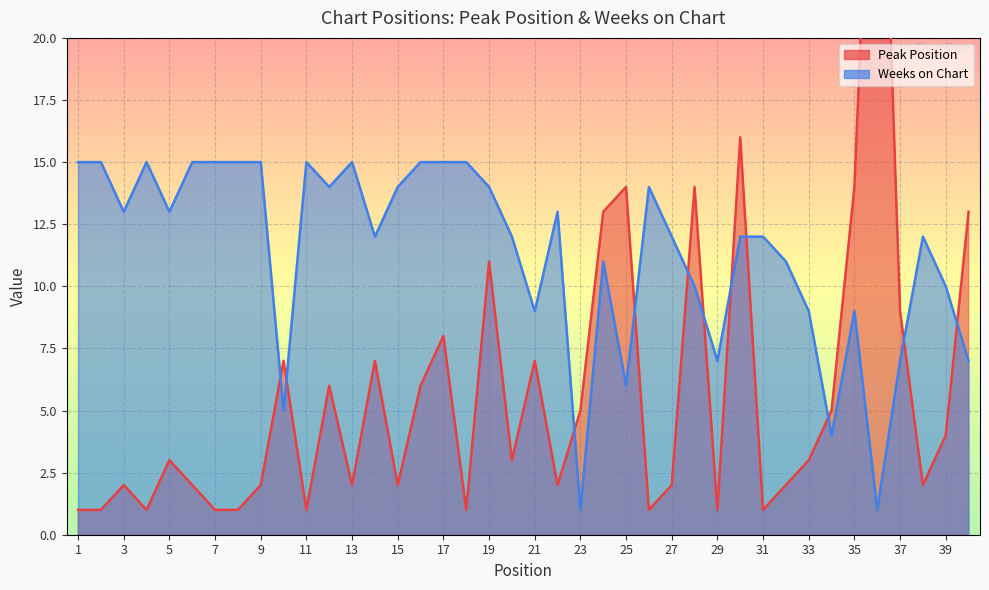

List the series in order of their peak value, lowest first.

Weeks on Chart, Peak Position